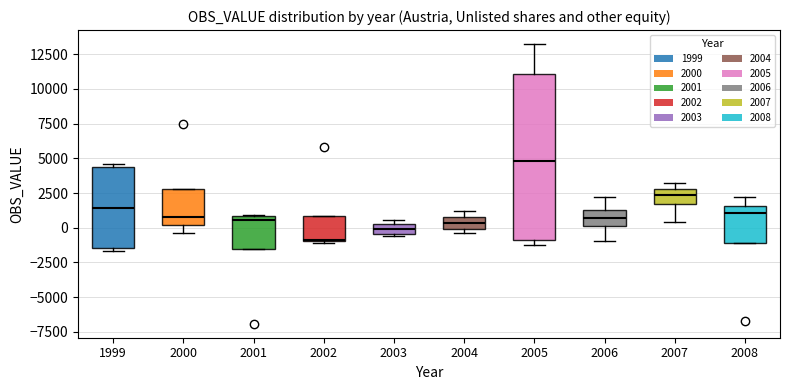

Which box has the highest median line?

2005